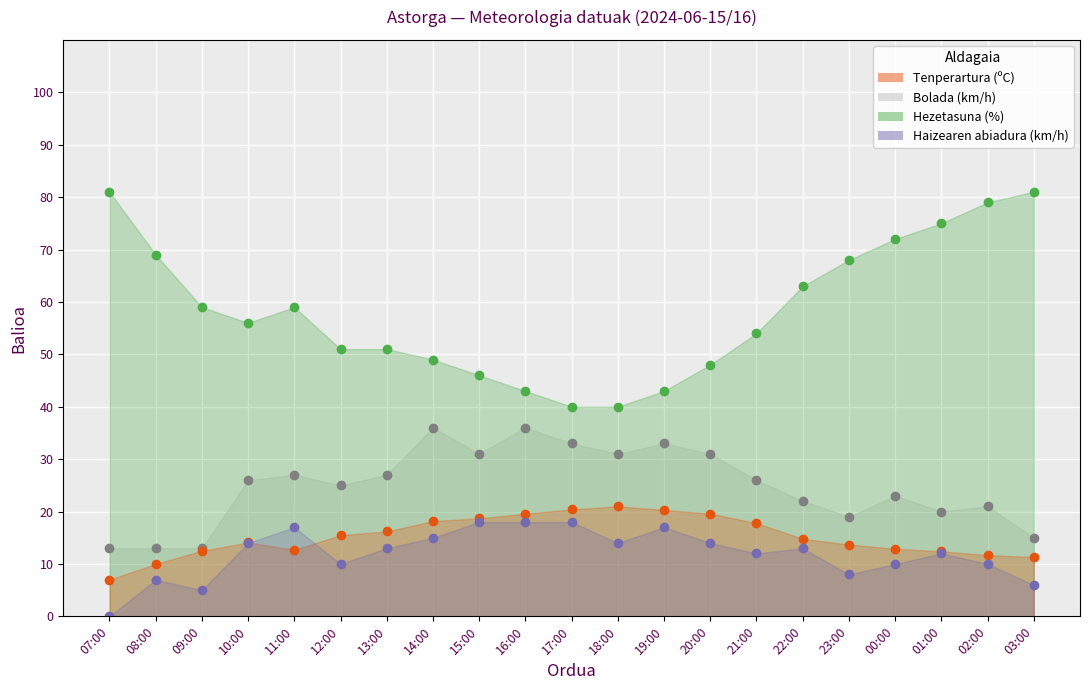

Reading left to right, what are all the values shown in this chart?

Tenperartura (ºC): 7.0	10.0	12.5	14.1	12.7	15.5	16.2	18.2	18.7	19.6	20.4	21.0	20.3	19.6	17.8	14.8	13.7	12.9	12.4	11.7	11.3
Hezetasuna (%): 81.0	69.0	59.0	56.0	59.0	51.0	51.0	49.0	46.0	43.0	40.0	40.0	43.0	48.0	54.0	63.0	68.0	72.0	75.0	79.0	81.0
Haizearen abiadura (km/h): 0.0	7.0	5.0	14.0	17.0	10.0	13.0	15.0	18.0	18.0	18.0	14.0	17.0	14.0	12.0	13.0	8.0	10.0	12.0	10.0	6.0
Bolada (km/h): 13.0	13.0	13.0	26.0	27.0	25.0	27.0	36.0	31.0	36.0	33.0	31.0	33.0	31.0	26.0	22.0	19.0	23.0	20.0	21.0	15.0